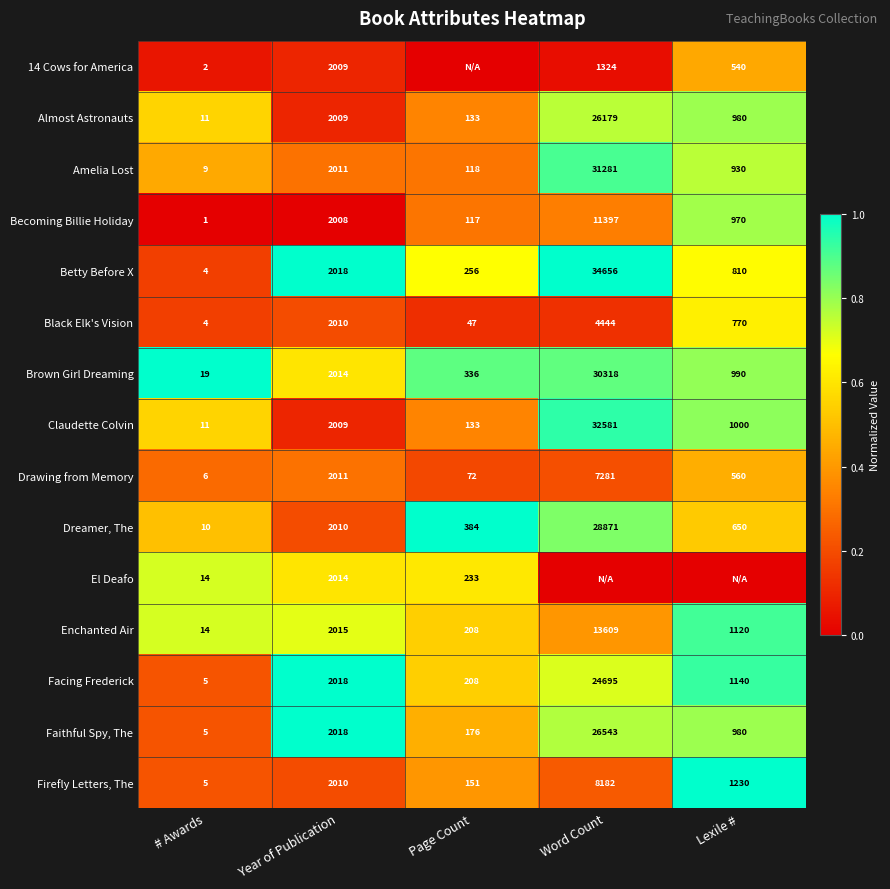

What is the maximum value shown in the chart?

1.0